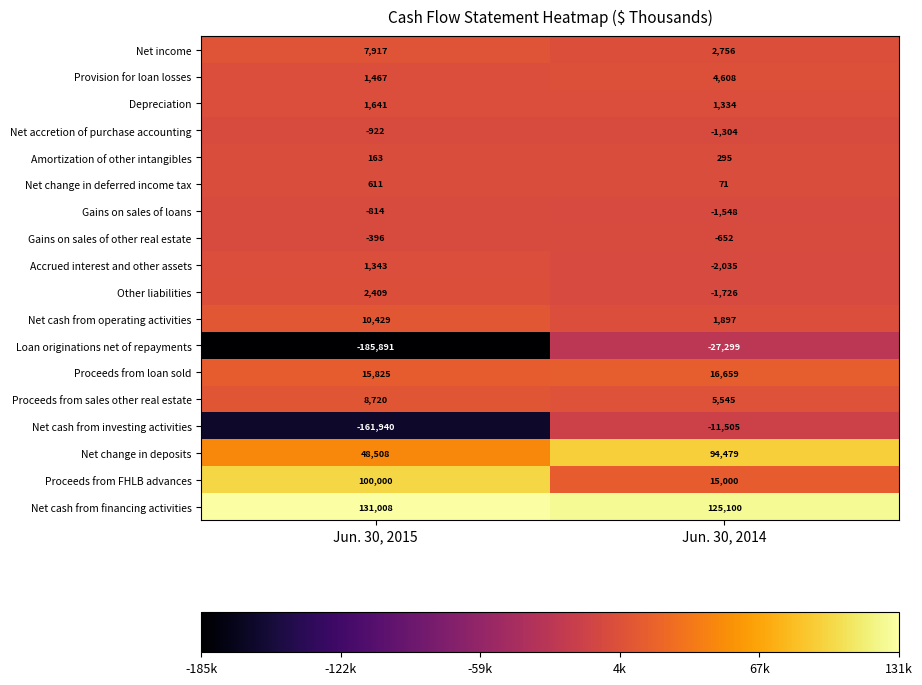

List the labels in order of Gains on sales of other real estate value, smallest first.

Jun. 30, 2014, Jun. 30, 2015